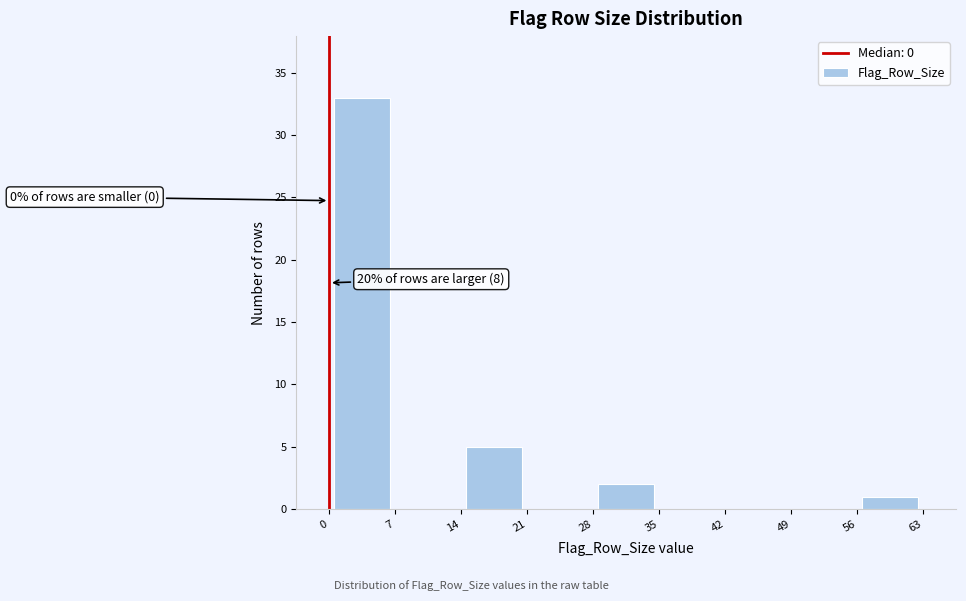

Which range on the x-axis has the tallest bar?

0 to 7